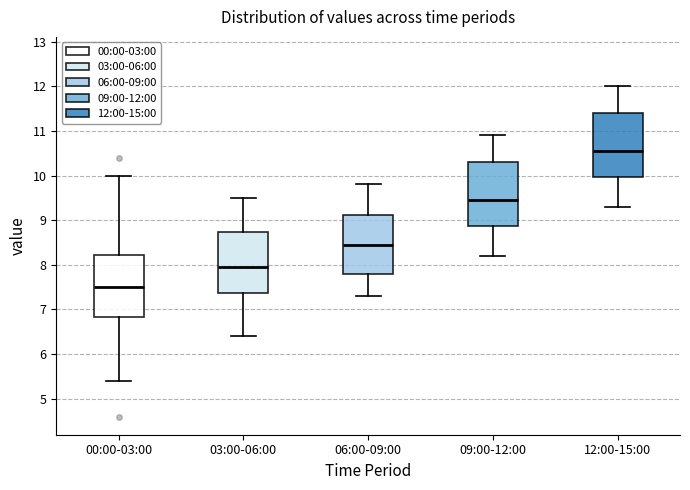

Which box has the highest median line?

12:00-15:00